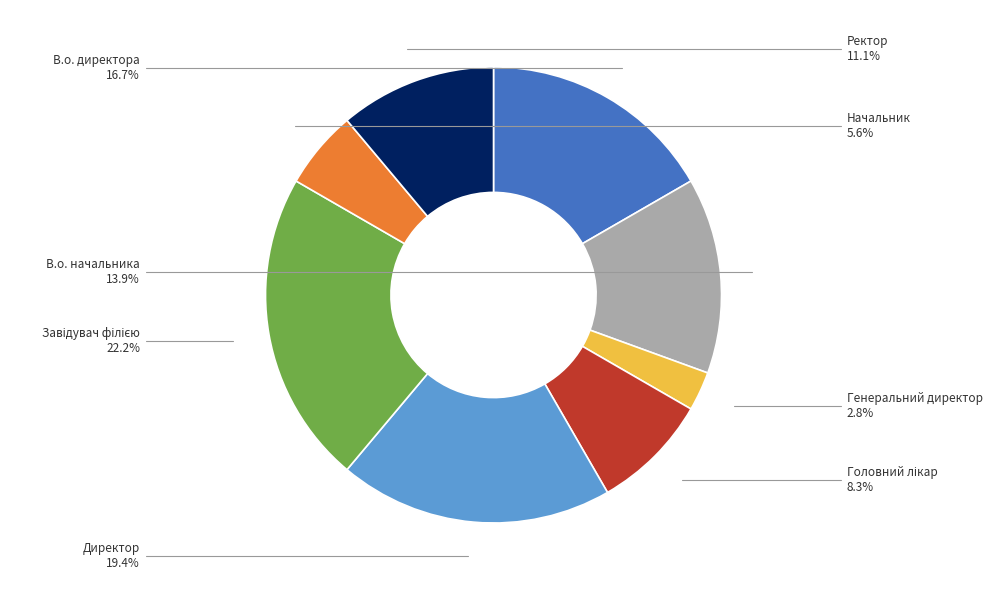

Combined, what portion of the pie is Ректор and Генеральний директор?

13.9%